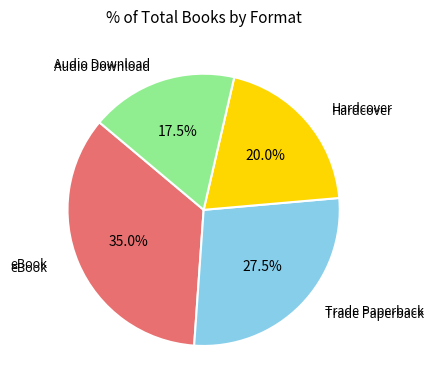

Is there any slice that represents more than half of the pie?

No